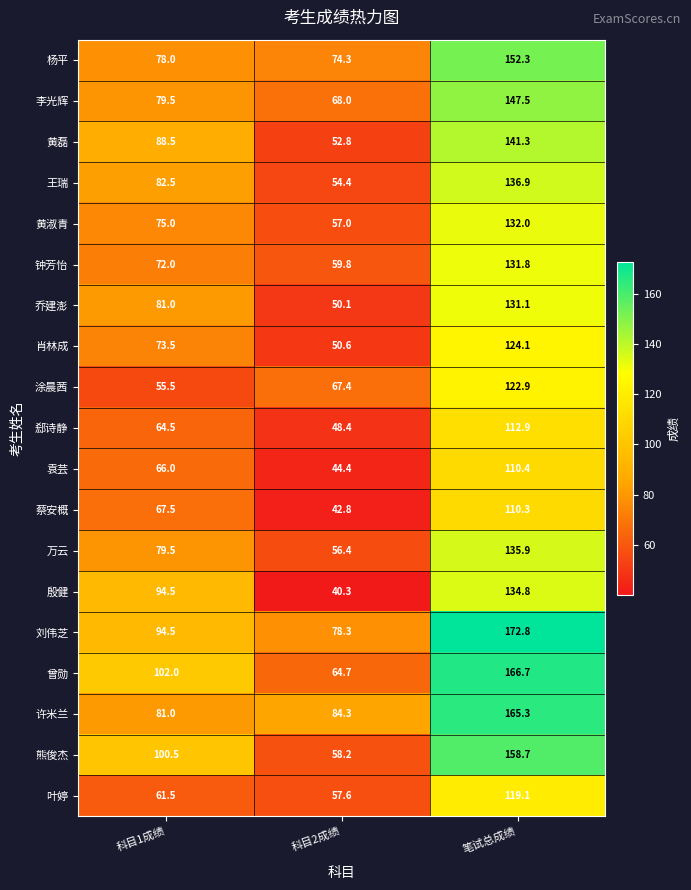

The 袁芸 series shows 66.0 at 科目1成绩. True or false?

True